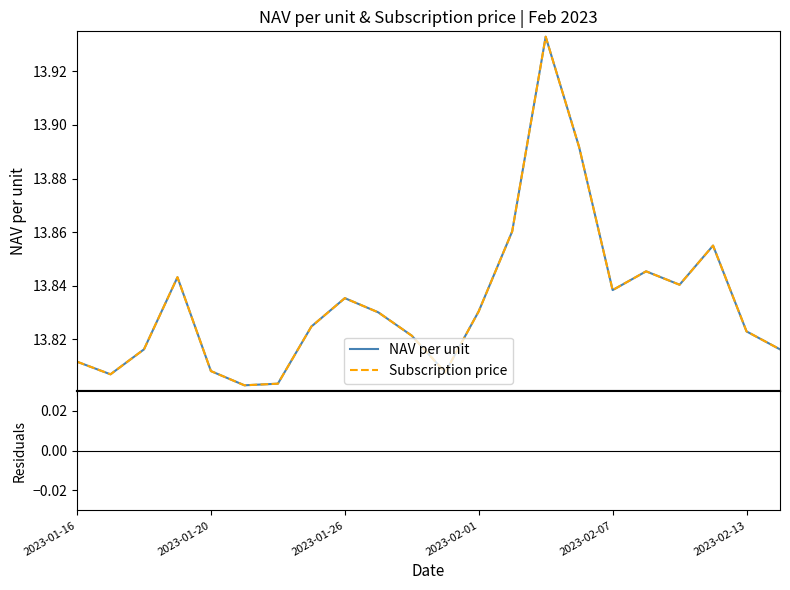

Rank the series by their maximum value, from lowest to highest.

Residuals (NAV - Redemption), NAV per unit, Subscription price